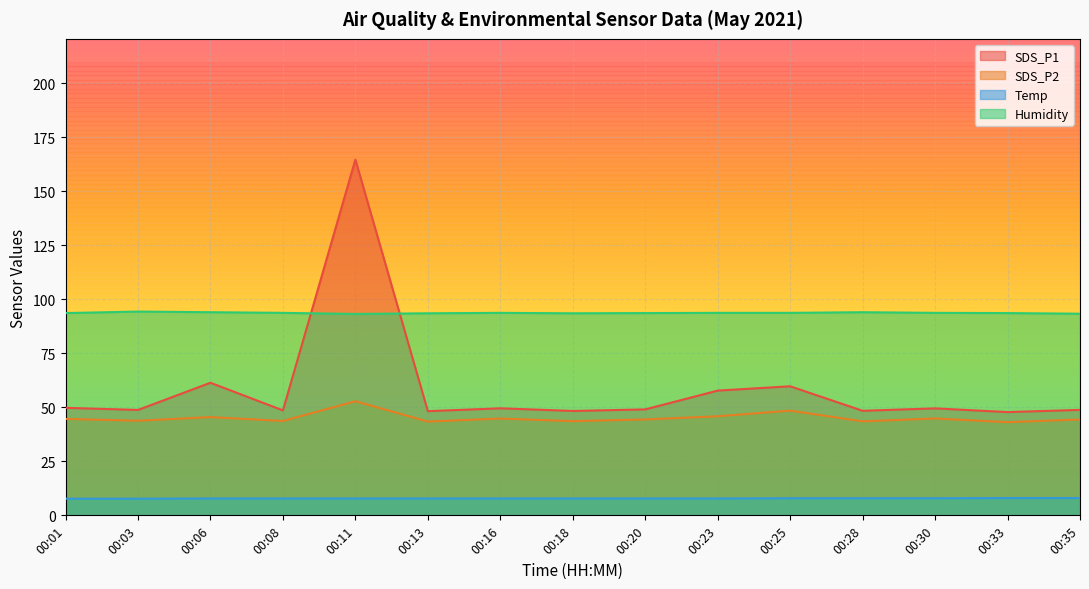

What is the maximum value for SDS_P1?

164.6